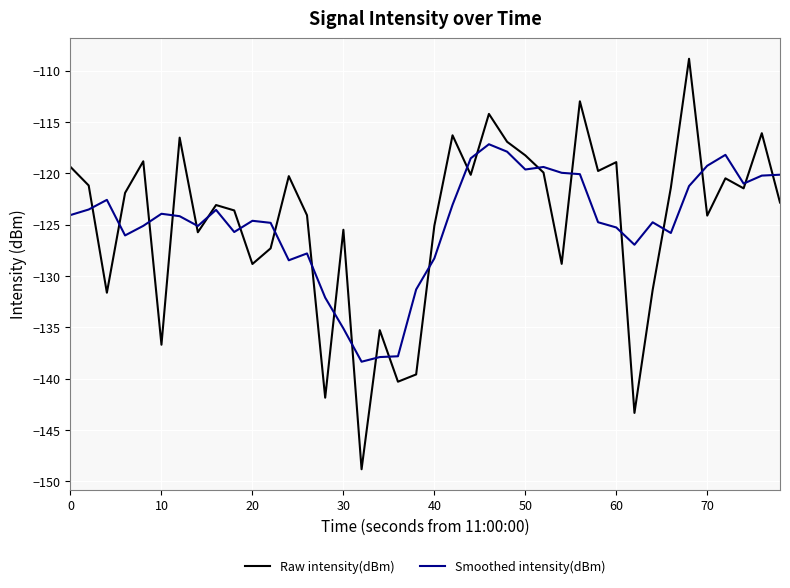

What is the maximum value shown in the chart?

-108.8